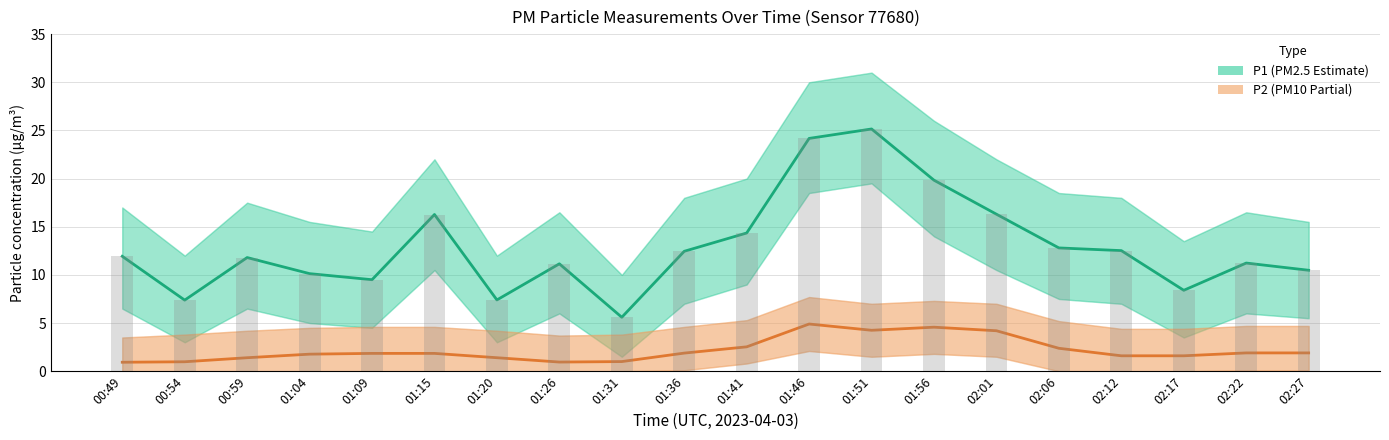

What is the greatest value displayed?

25.1